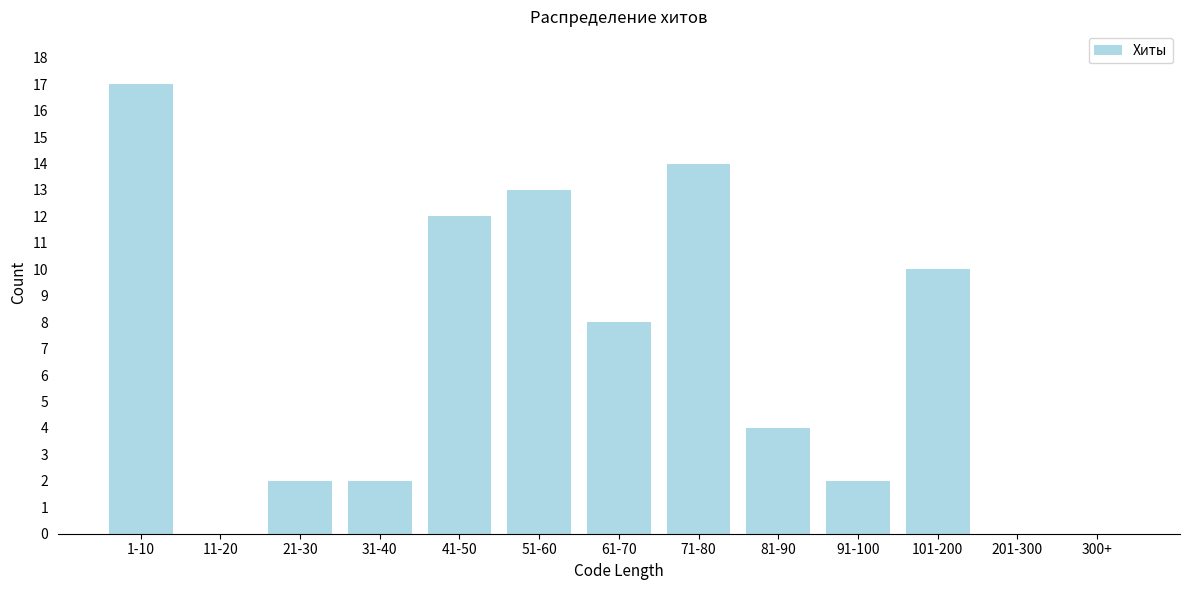

Reading left to right, list all the values displayed in this chart.

1-10=17	11-20=0	21-30=2	31-40=2	41-50=12	51-60=13	61-70=8	71-80=14	81-90=4	91-100=2	101-200=10	201-300=0	300+=0